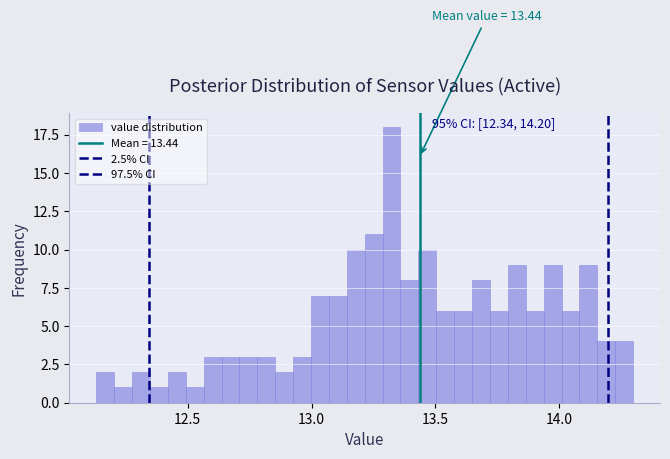

Read against the x-axis, roughly where is the centre of the tallest bar?

13.30